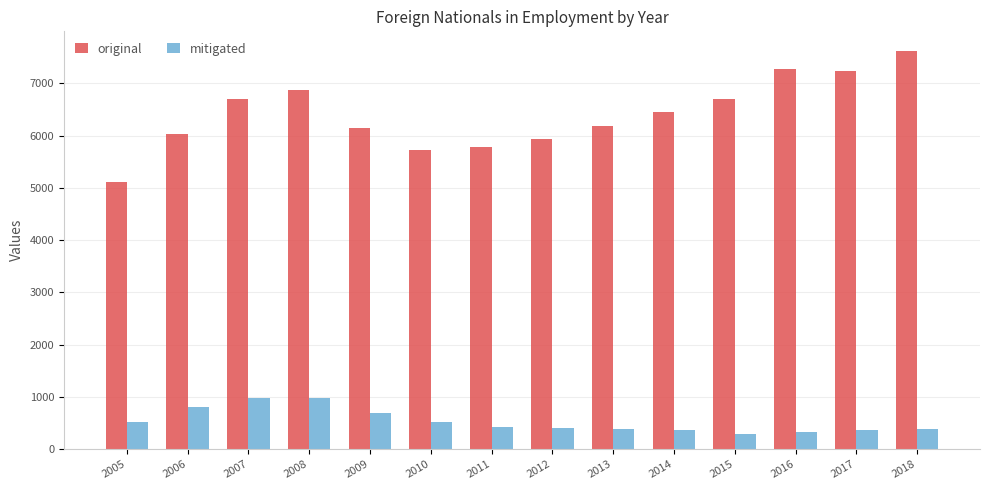

What is the maximum value for mitigated?

977